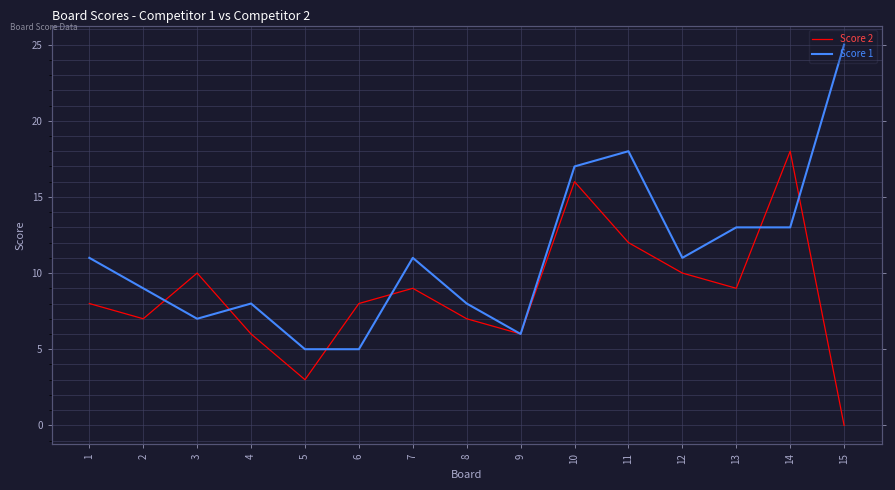

At which category does Score 2 reach its first local peak?

3